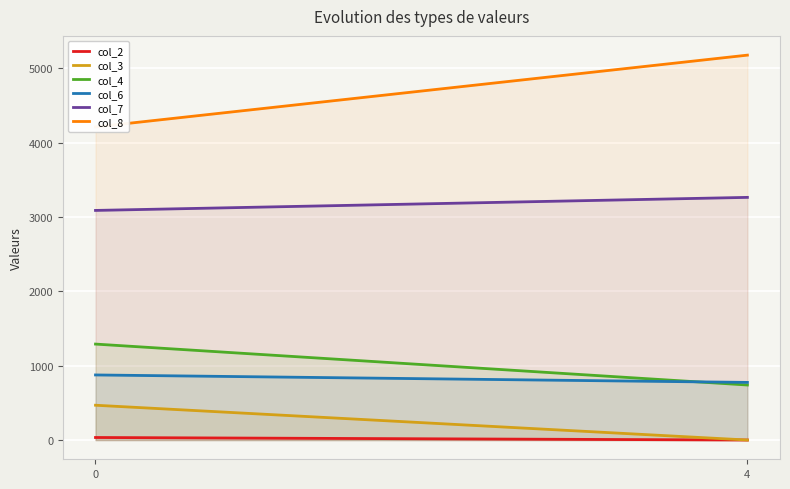

What is the value of the col_2 point at the 1st from the left?

34.1